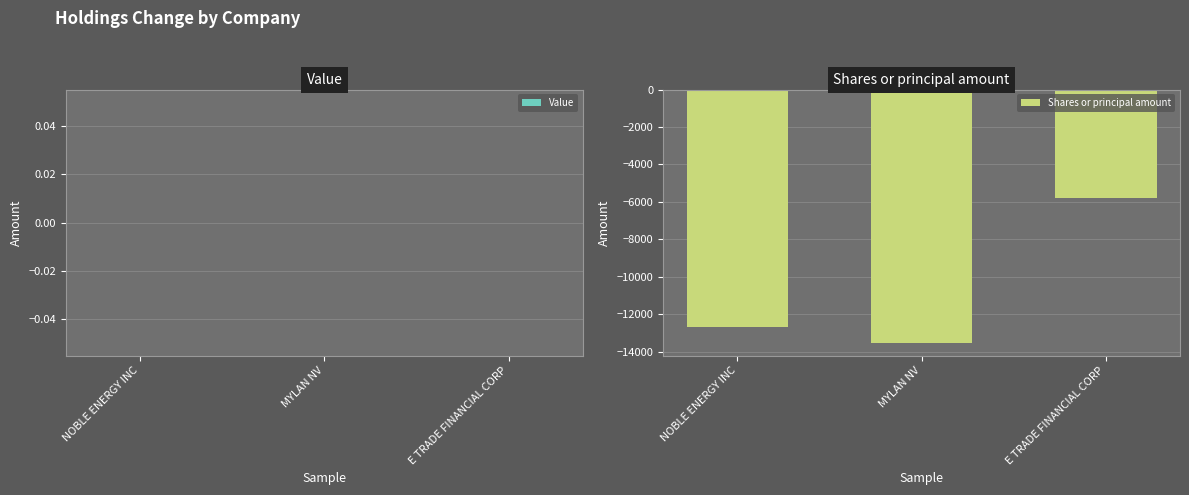

Reading left to right, extract all data points from this chart.

-12696	-13529	-5795